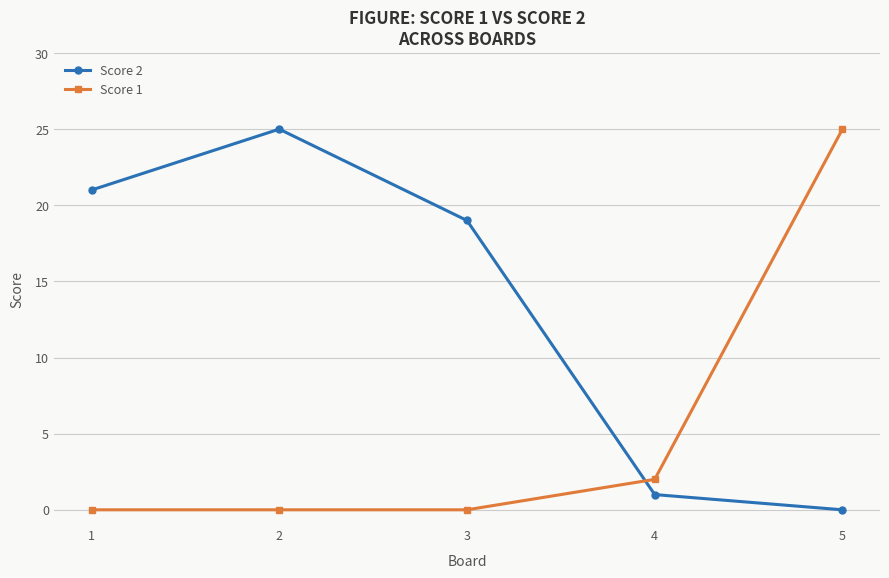

Between which two adjacent categories do Score 2 and Score 1 first intersect?

3 and 4